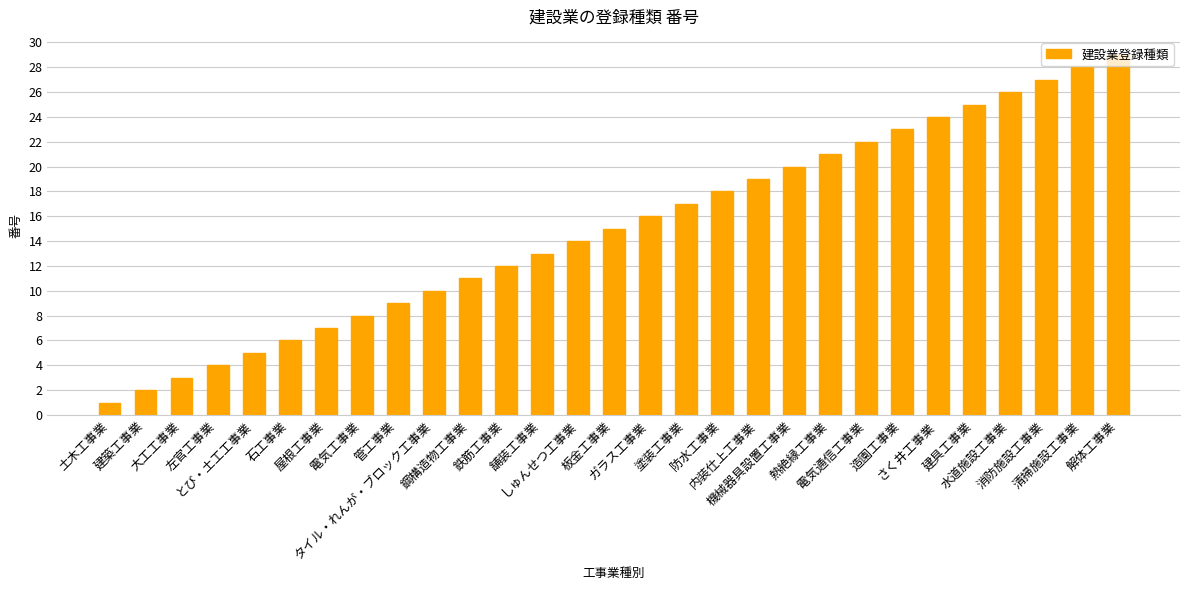

Are the bars grouped side by side (vs. stacked)?

No